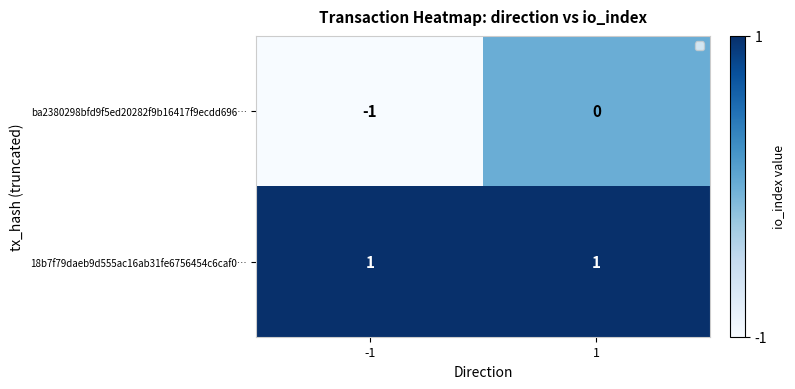

Which series changed the most between -1 and 1?

ba2380298bfd9f5ed20282f9b16417f9ecdd696…